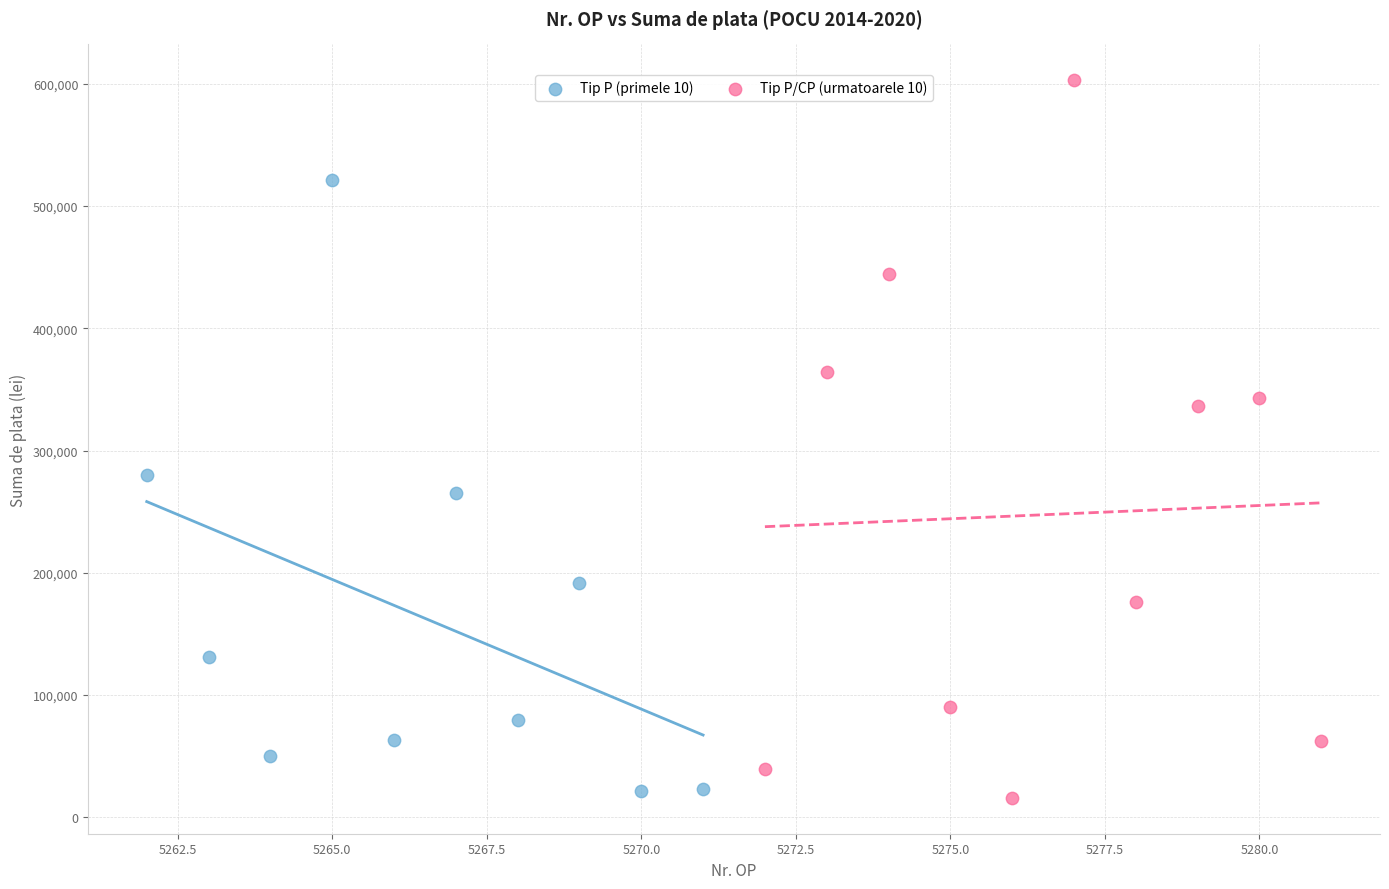

Which series reaches the minimum Y coordinate?

Tip P/CP (urmatoarele 10)